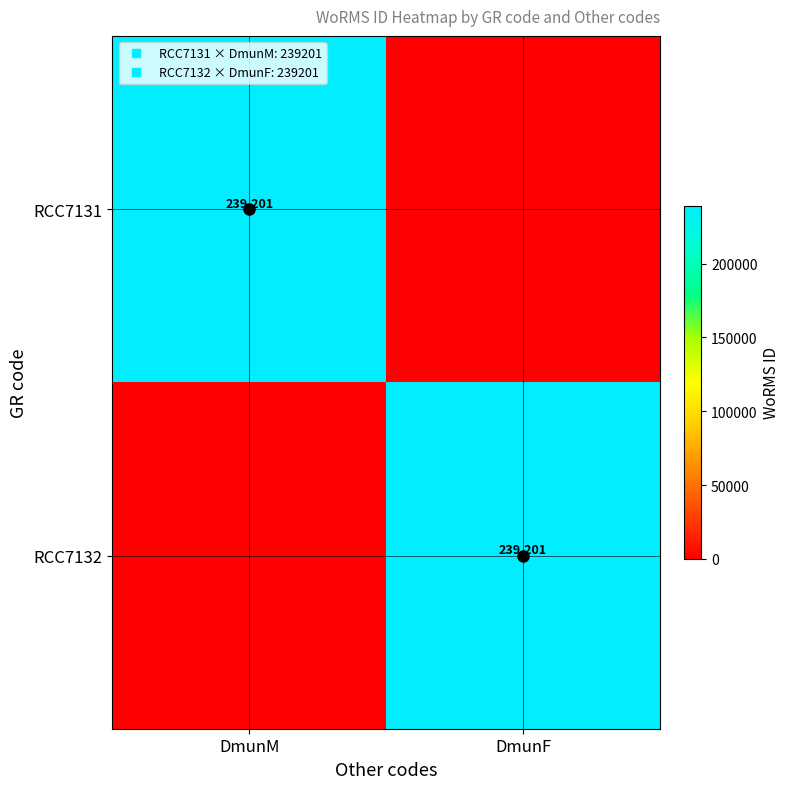

What is the total value across all series at DmunF?

239201